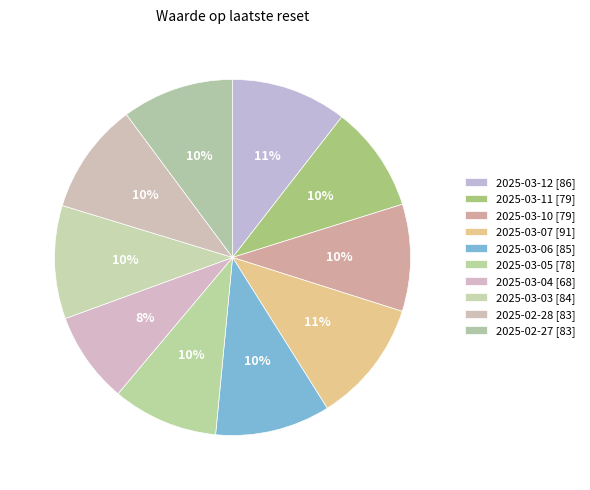

Rank the categories by value from highest to lowest.

2025-03-07, 2025-03-12, 2025-03-06, 2025-03-03, 2025-02-27, 2025-02-28, 2025-03-10, 2025-03-11, 2025-03-05, 2025-03-04